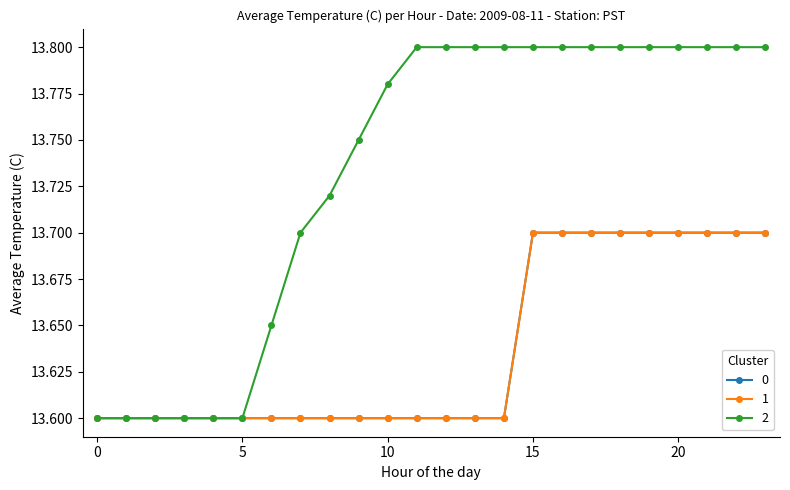

Is this an area chart (filled region under the line)?

No